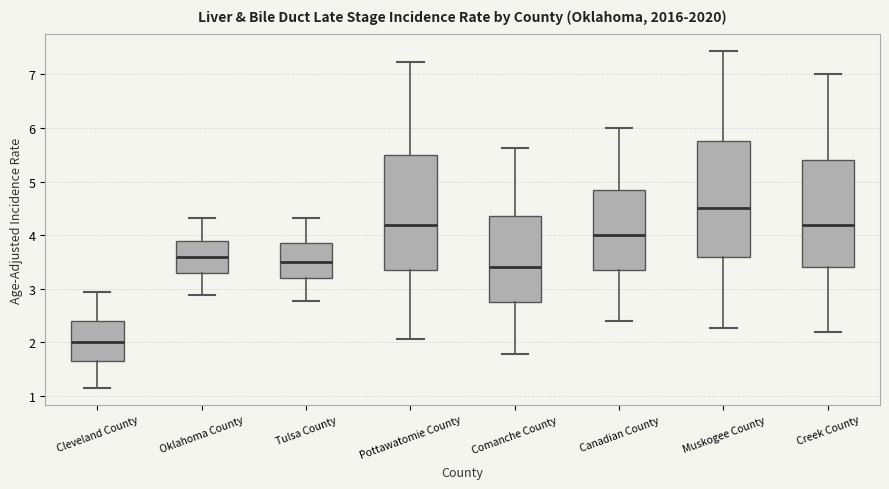

Reading left to right, read every box against the y-axis: the position of its median line, the range the box covers, and the ends of its whiskers. The values are not printed on the chart, so give them approximately, as read against the axis.

Cleveland County: median 2.0, box 1.7 to 2.4, whiskers 1.2 to 3.0
Oklahoma County: median 3.6, box 3.3 to 3.9, whiskers 2.9 to 4.3
Tulsa County: median 3.5, box 3.2 to 3.9, whiskers 2.8 to 4.3
Pottawatomie County: median 4.2, box 3.4 to 5.5, whiskers 2.1 to 7.2
Comanche County: median 3.4, box 2.8 to 4.4, whiskers 1.8 to 5.6
Canadian County: median 4.0, box 3.4 to 4.9, whiskers 2.4 to 6.0
Muskogee County: median 4.5, box 3.6 to 5.8, whiskers 2.3 to 7.4
Creek County: median 4.2, box 3.4 to 5.4, whiskers 2.2 to 7.0